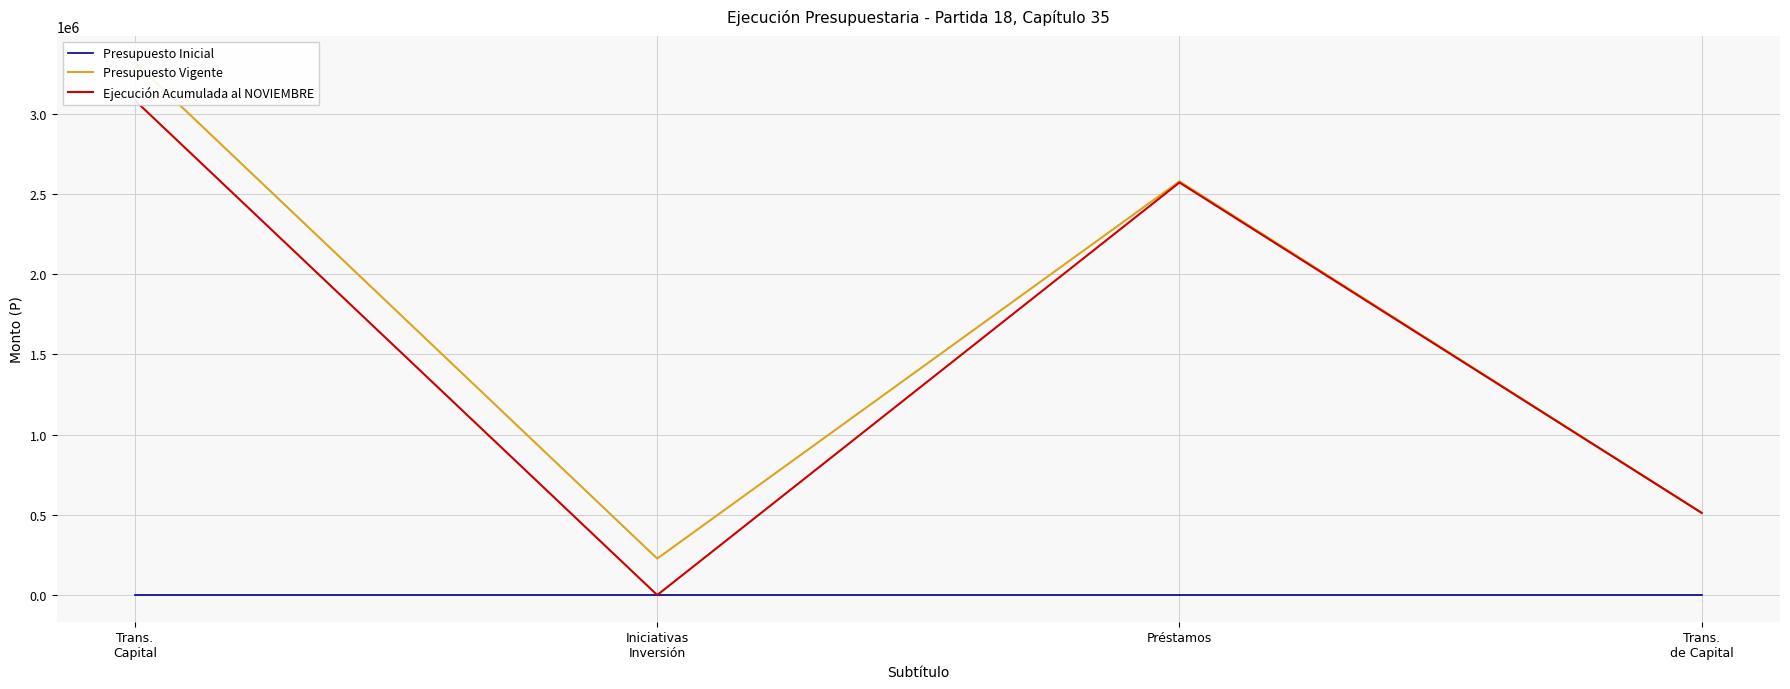

The Ejecución Acumulada al NOVIEMBRE series shows 3082112 at Trans.
Capital. True or false?

True